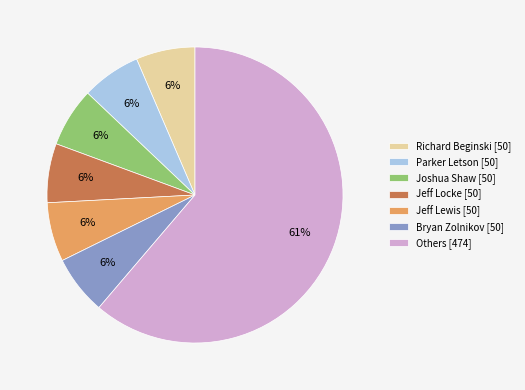

Does any single category account for the majority?

Yes